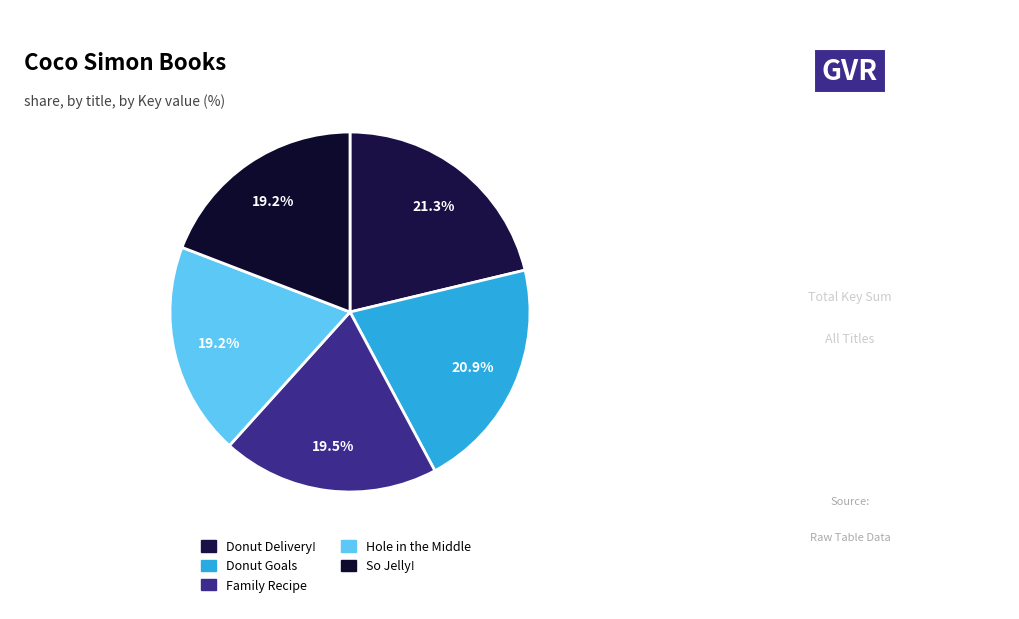

To the nearest percent, what is the difference between the largest and smallest slice percentages?

2%